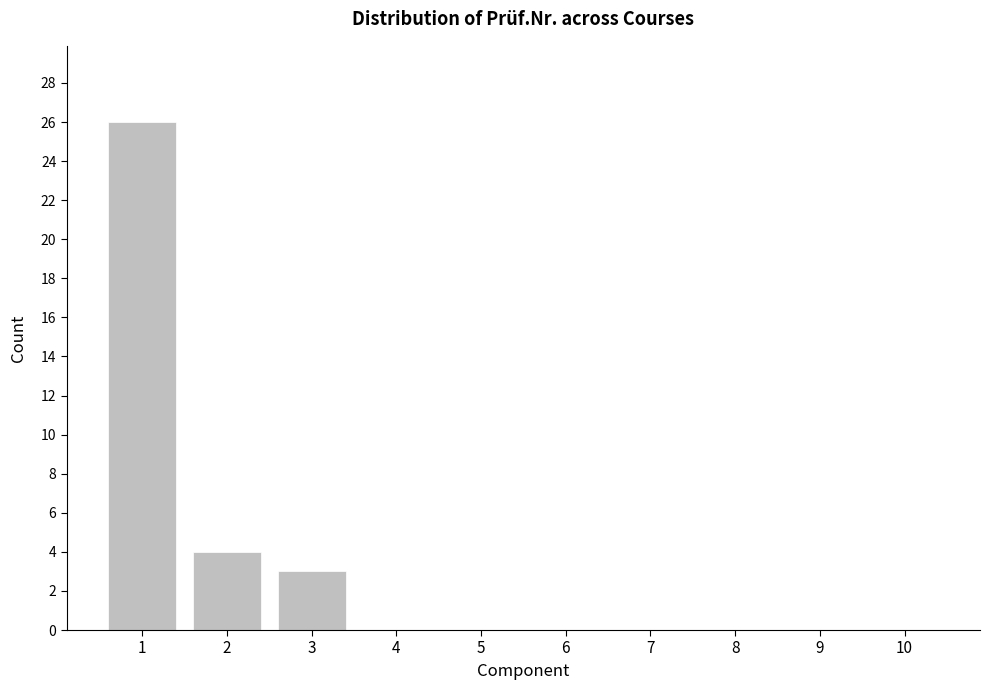

Reading left to right, list all the values displayed in this chart.

1=26	2=4	3=3	4=0	5=0	6=0	7=0	8=0	9=0	10=0